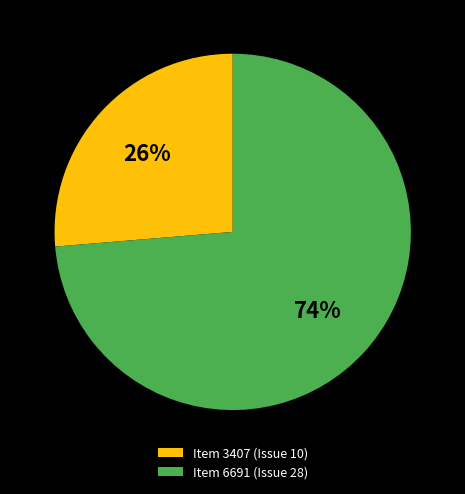

To the nearest percent, what is the average slice percentage?

50%